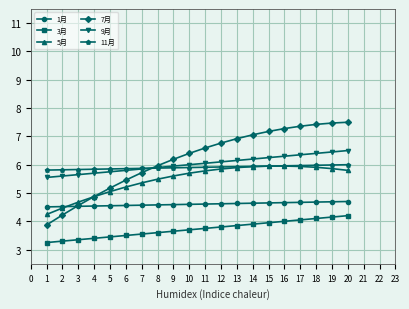

What is the sum of the 9月 values at 8 and 19?

12.4